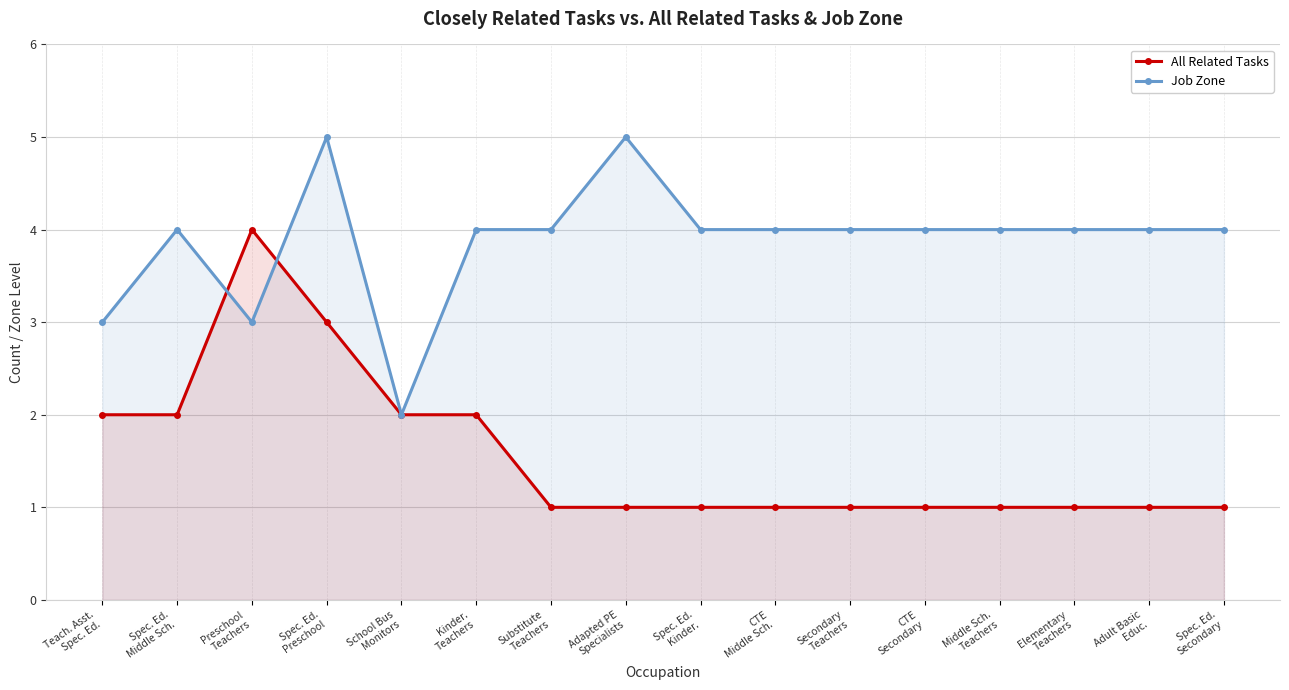

In Job Zone, how many points are lower than both neighbors (excluding endpoints)?

2